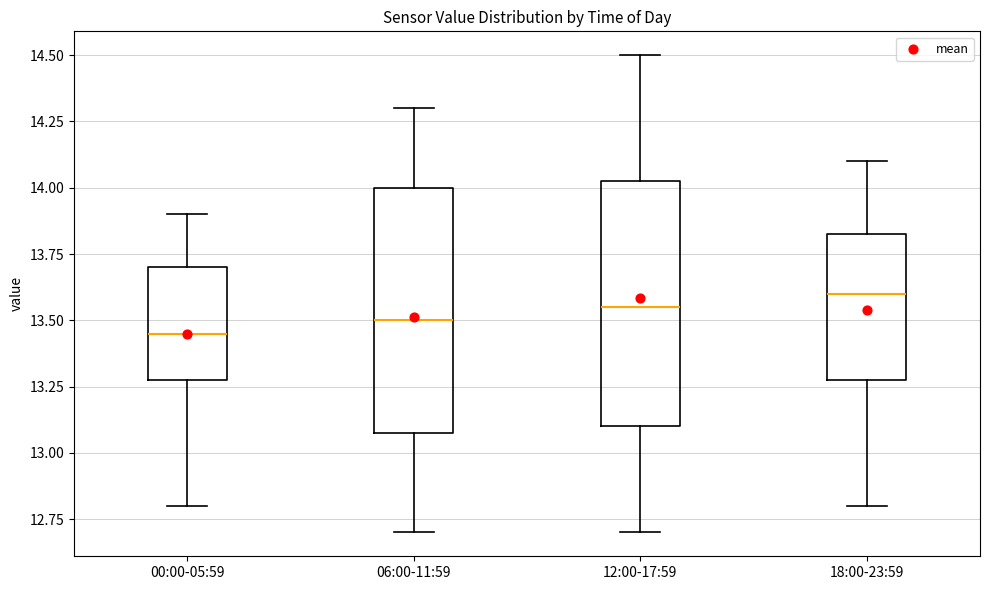

Reading left to right, transcribe this box plot: for each box, give where its median line is, the range the box spans, and where its two whiskers end, as read against the y-axis. The values are not printed on the chart, so give them approximately, as read against the axis.

00:00-05:59: median 13.45, box 13.30 to 13.70, whiskers 12.80 to 13.90
06:00-11:59: median 13.50, box 13.10 to 14.00, whiskers 12.70 to 14.30
12:00-17:59: median 13.55, box 13.10 to 14.05, whiskers 12.70 to 14.50
18:00-23:59: median 13.60, box 13.30 to 13.85, whiskers 12.80 to 14.10